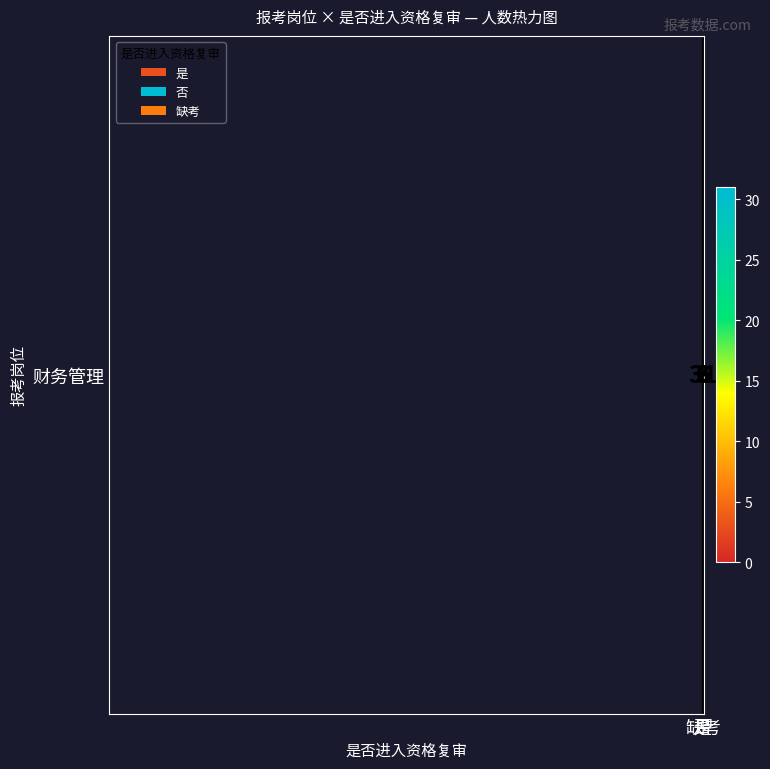

At which category does the chart reach its peak across all series?

否